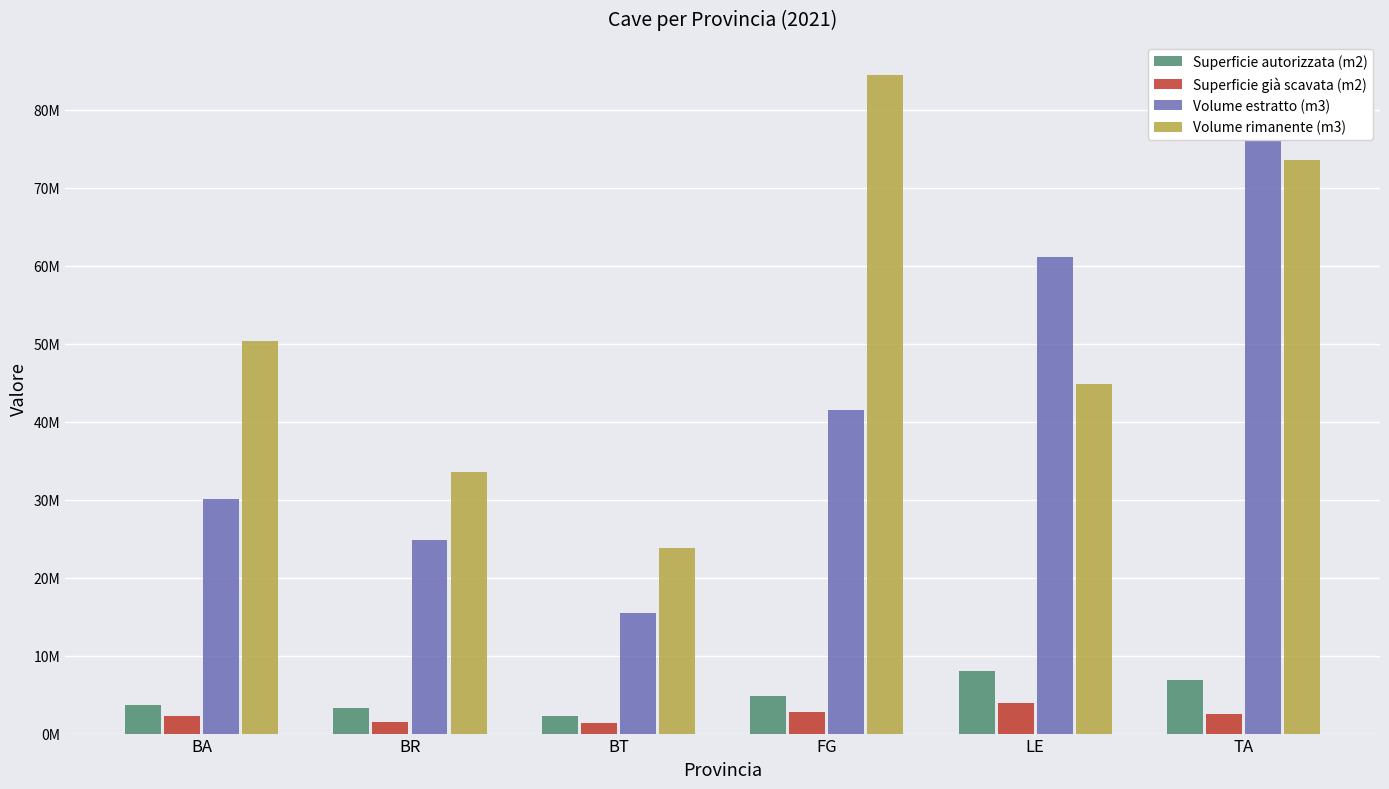

Which category has the lowest value across all series?

BT